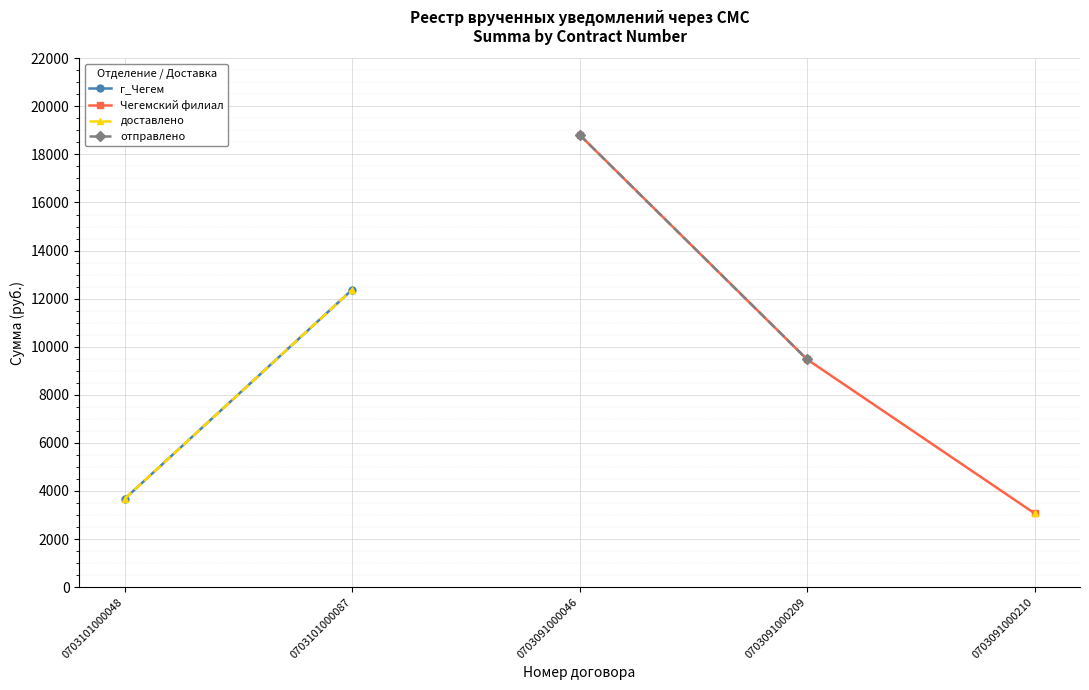

True or false: Чегемский филиал and доставлено intersect in this chart.

False